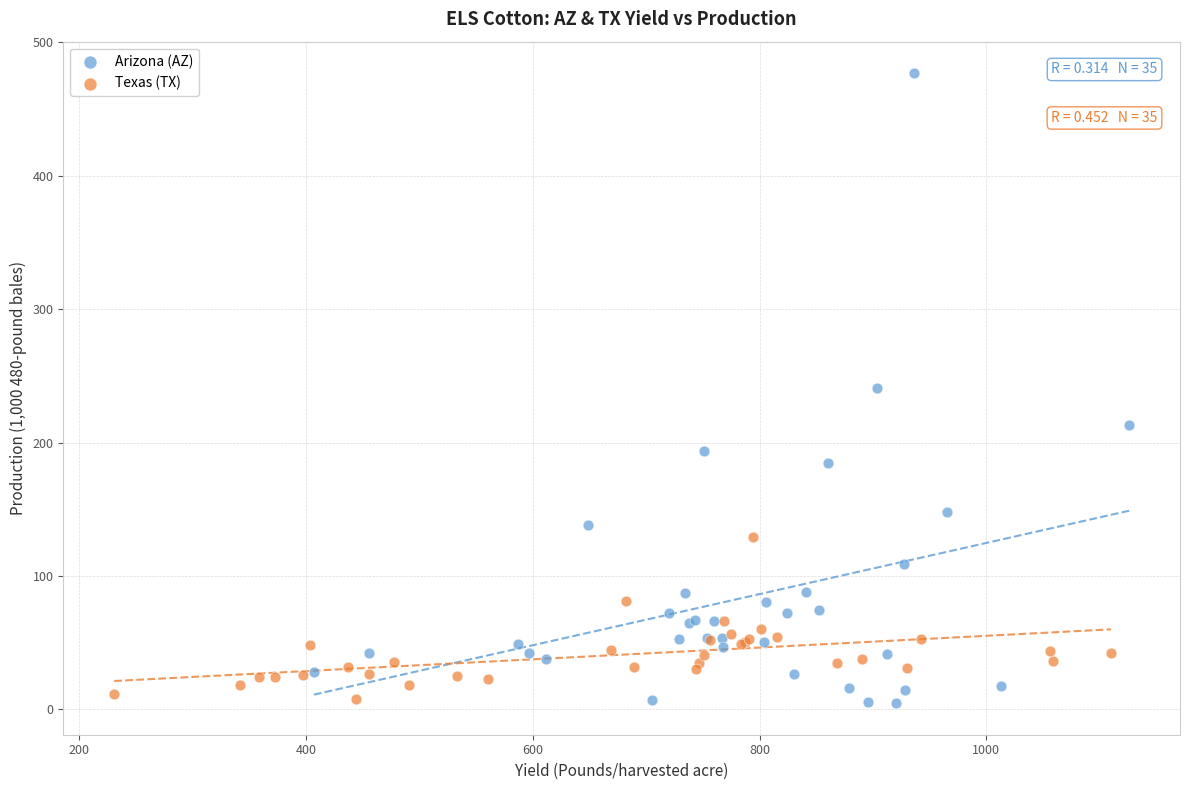

Which series reaches the maximum Y coordinate?

Arizona (AZ)